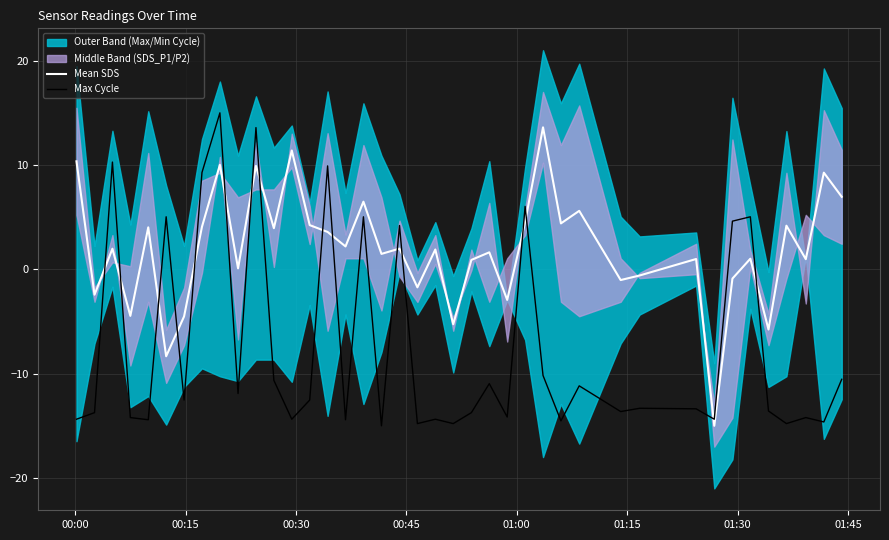

How many intersections are there between Mean SDS and Max Cycle?

16